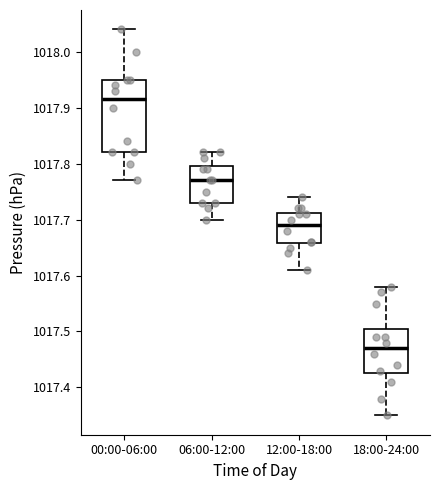

Where is the lower edge of the box for 06:00-12:00 on the y-axis? The values are not printed on the chart, so give them approximately, as read against the axis.

1017.73